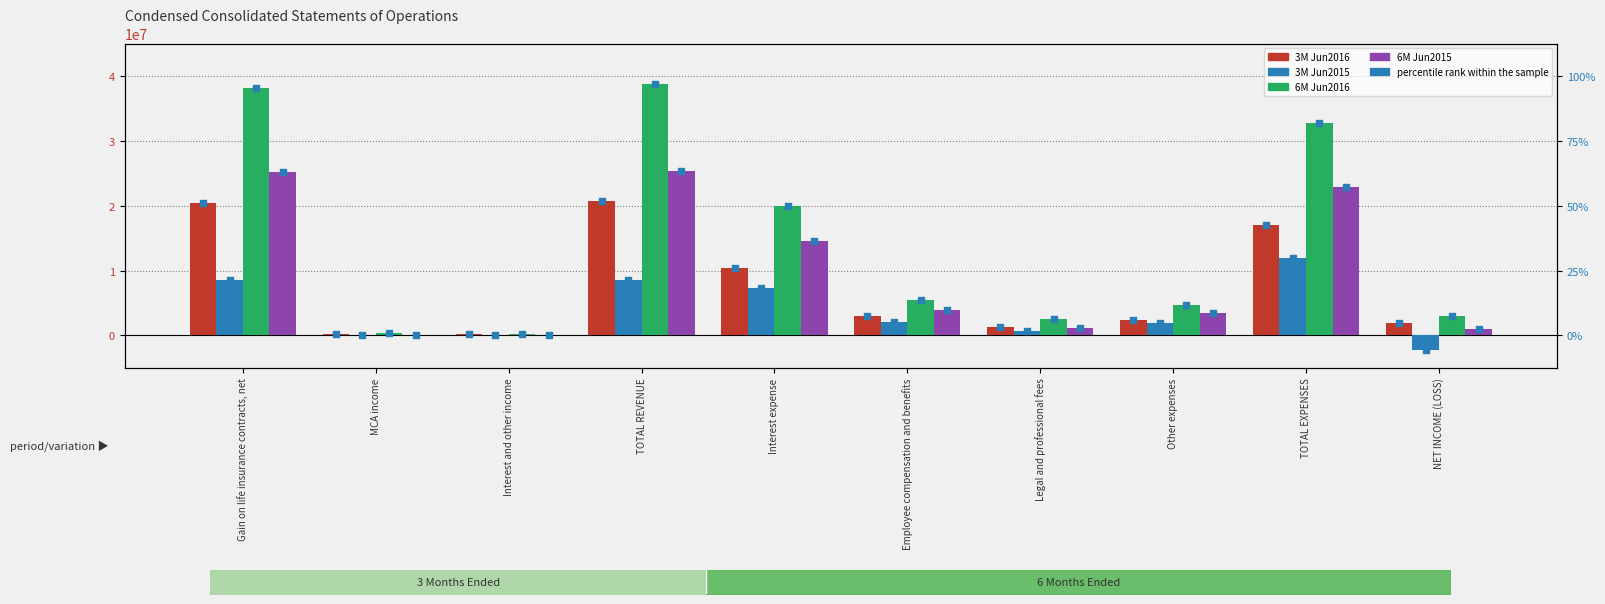

Is the value of 6M Jun2016 at Interest and other income greater than the value of 3M Jun2015 at Legal and professional fees?

No